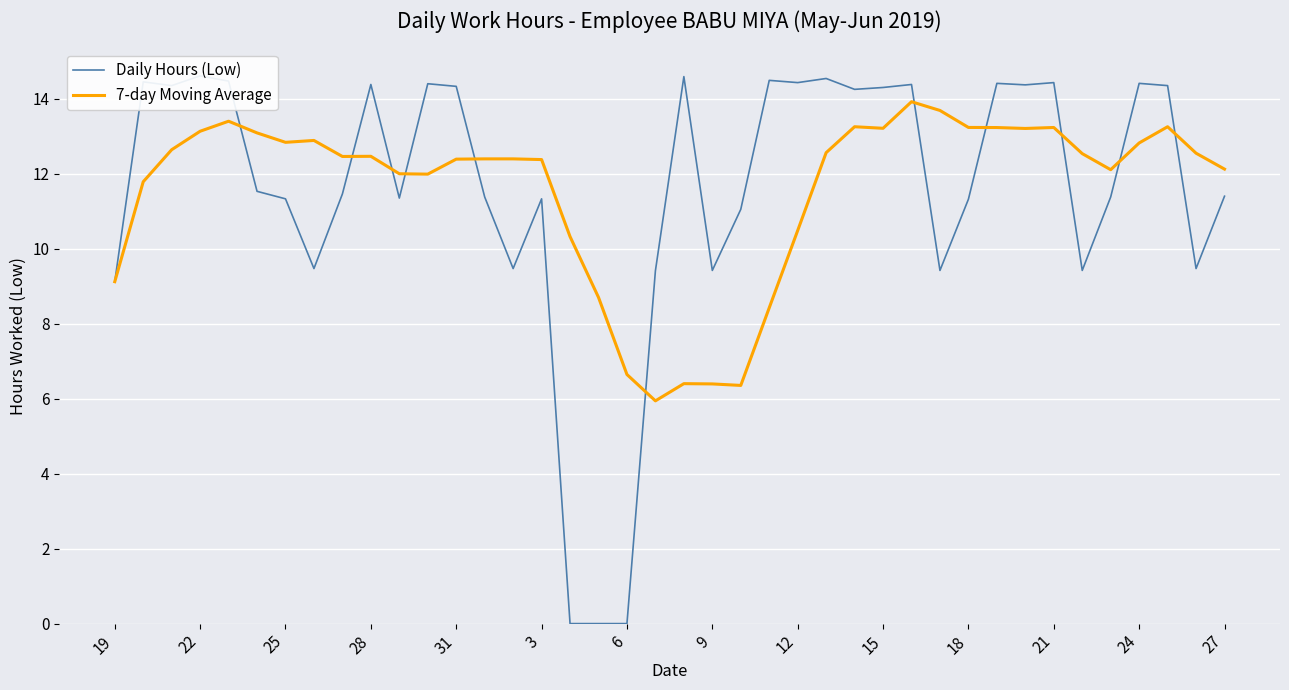

In Daily Hours (Low), how many points are lower than both neighbors (excluding endpoints)?

11